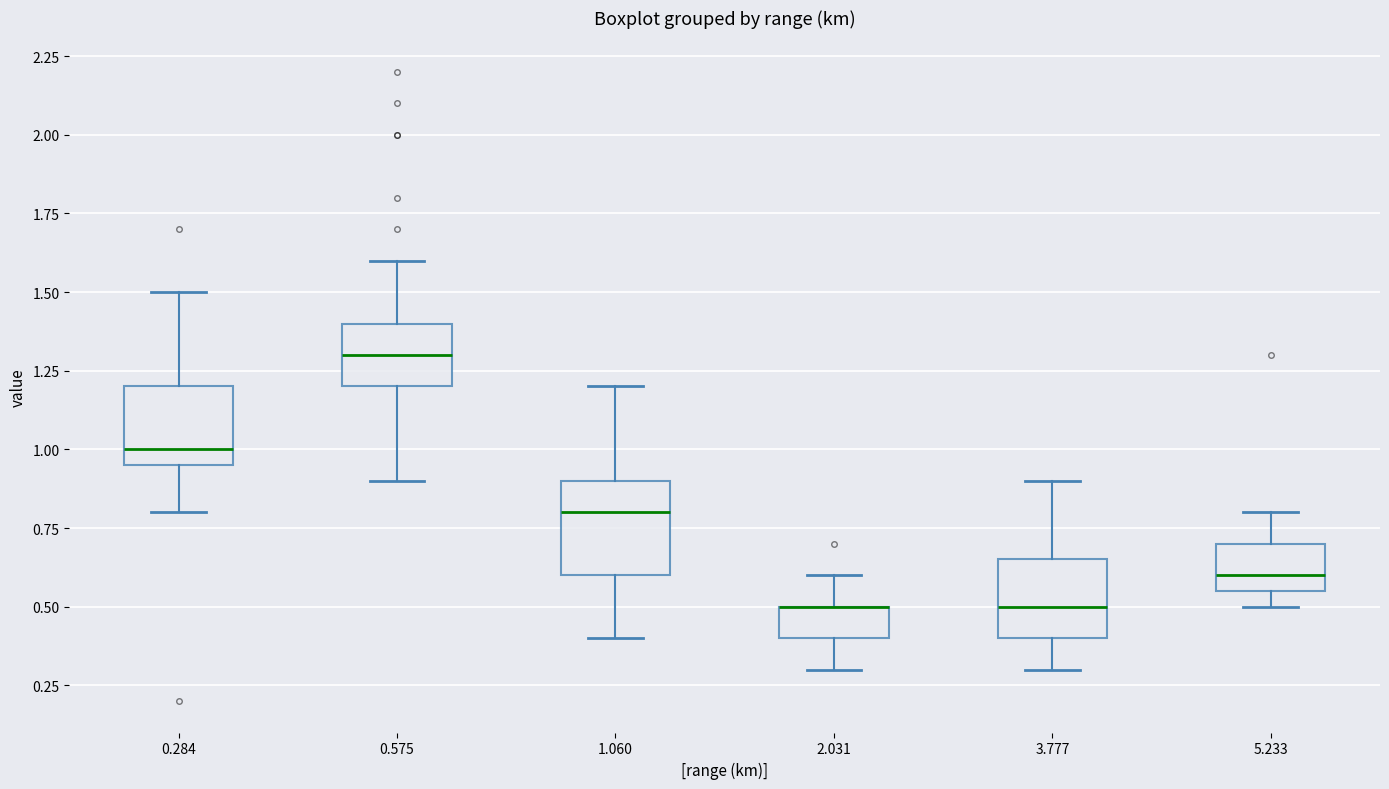

Reading left to right, read every box against the y-axis: the position of its median line, the range the box covers, and the ends of its whiskers. The values are not printed on the chart, so give them approximately, as read against the axis.

0.284: median 1.00, box 0.95 to 1.20, whiskers 0.80 to 1.50
0.575: median 1.30, box 1.20 to 1.40, whiskers 0.90 to 1.60
1.060: median 0.80, box 0.60 to 0.90, whiskers 0.40 to 1.20
2.031: median 0.50 (drawn on the box's upper edge), box 0.40 to 0.50, whiskers 0.30 to 0.60
3.777: median 0.50, box 0.40 to 0.65, whiskers 0.30 to 0.90
5.233: median 0.60, box 0.55 to 0.70, whiskers 0.50 to 0.80